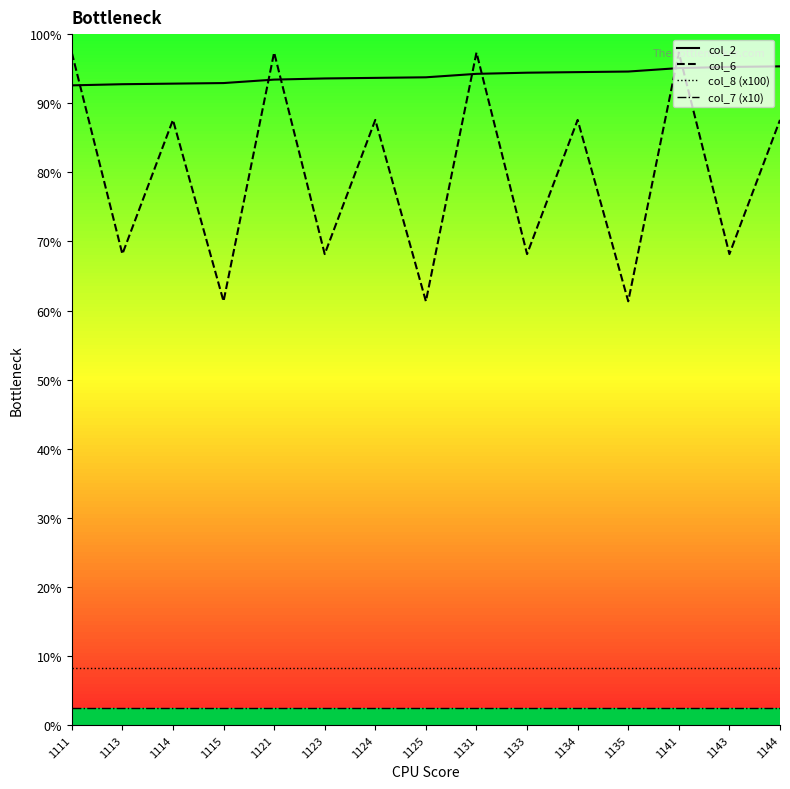

Which series has the largest total across all categories?

col_2